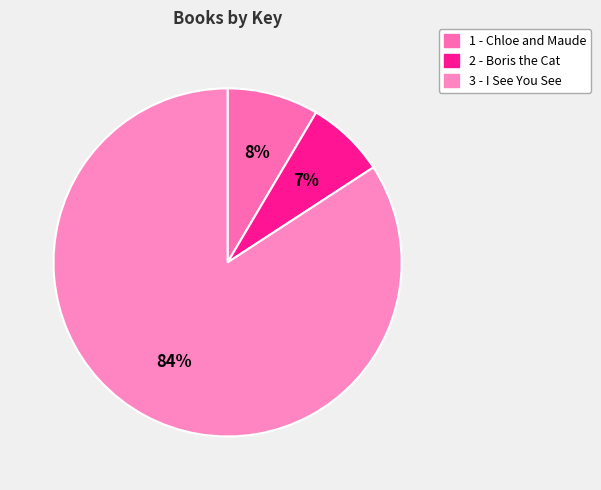

Combined, what portion of the pie is 1 - Chloe and Maude and 2 - Boris the Cat?

15.8%